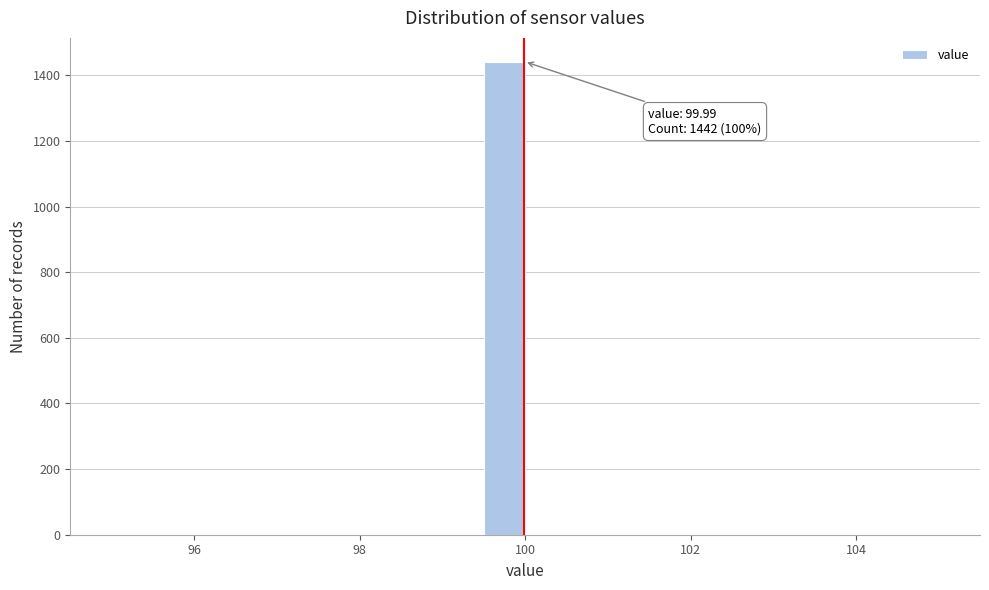

Read against the x-axis, roughly where is the centre of the tallest bar?

99.8